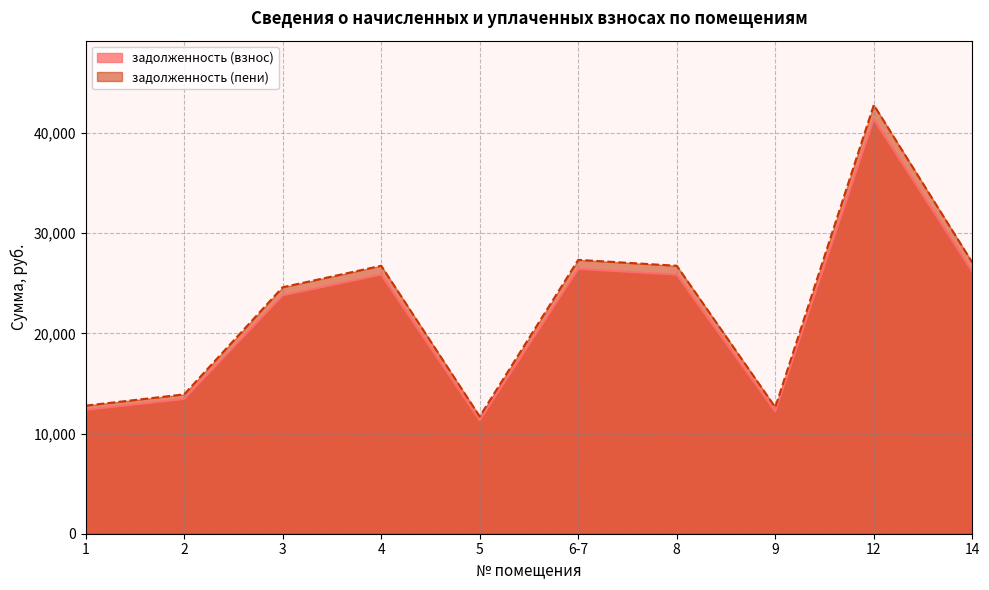

Where is the first local maximum for задолженность (пени)?

4